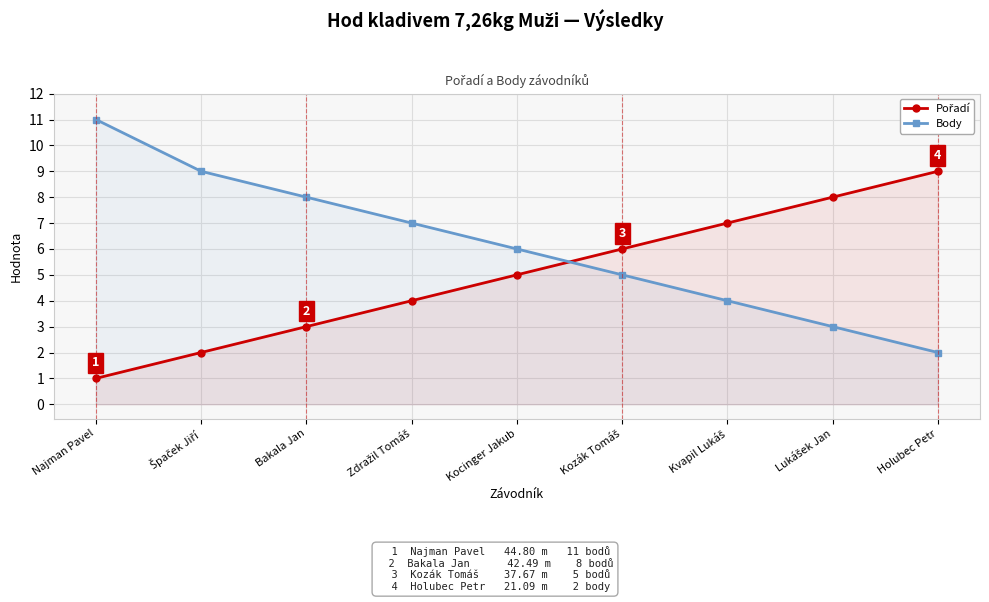

Reading right to left, what are all the values shown in this chart?

Pořadí: 9	8	7	6	5	4	3	2	1
Body: 2	3	4	5	6	7	8	9	11